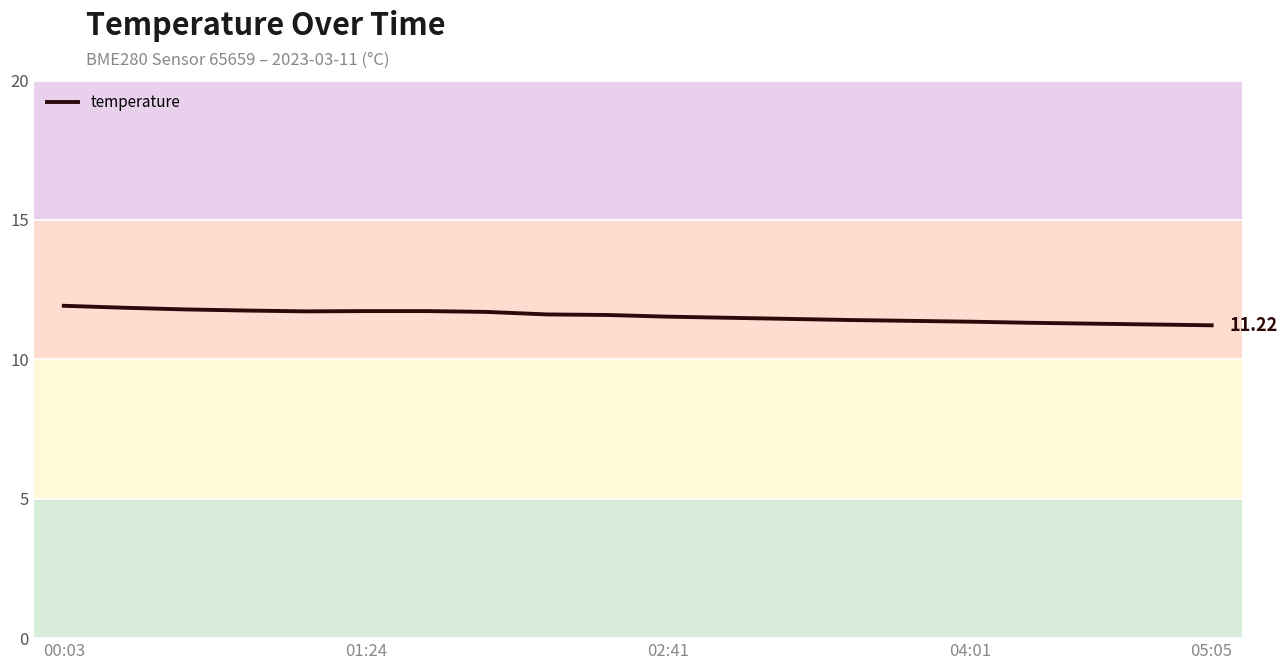

What is the average value?

11.6